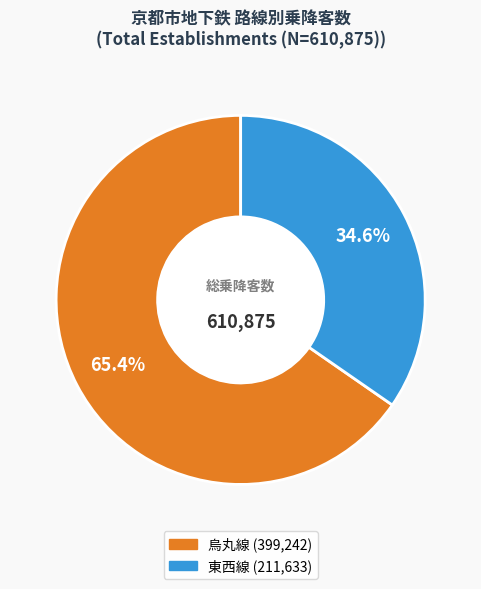

How many segments does this pie chart have?

2